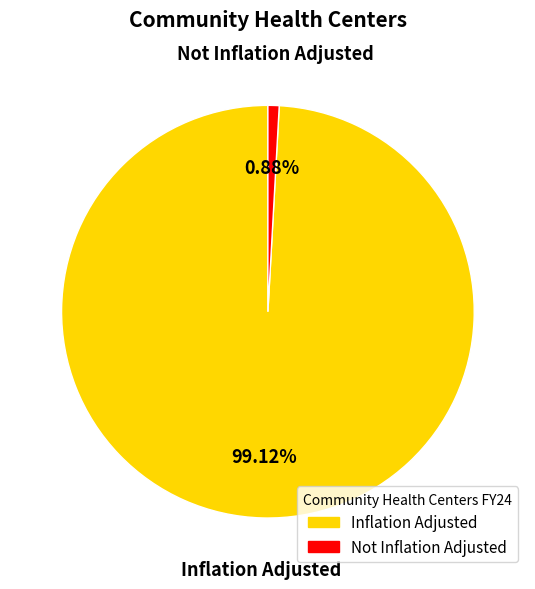

Is there a majority slice in this chart?

Yes